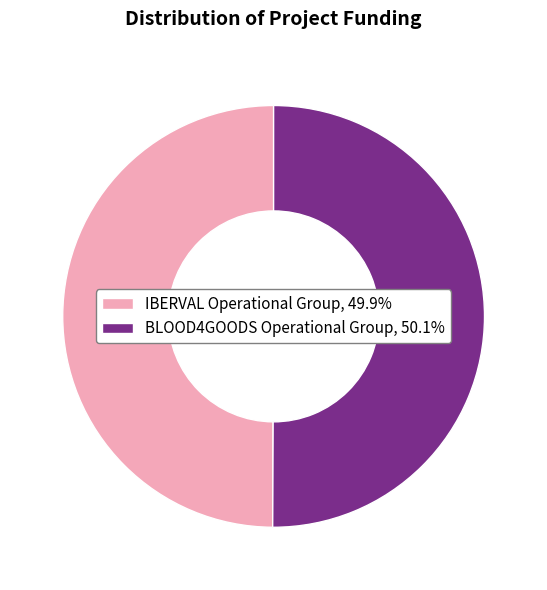

Approximately how many times larger is the value at BLOOD4GOODS Operational Group, 50.1% compared to IBERVAL Operational Group, 49.9%?

1.0